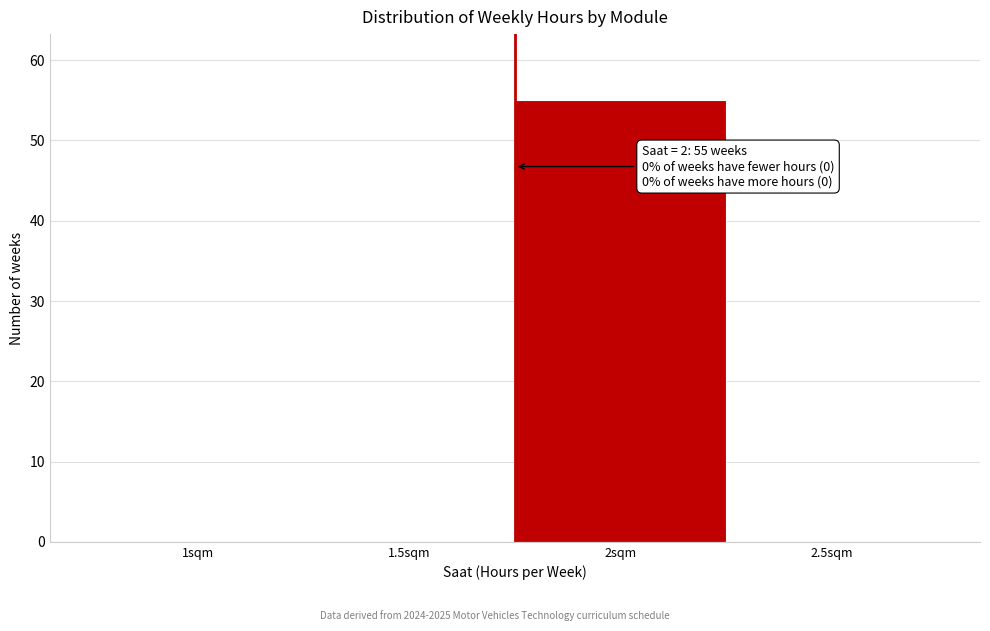

Reading left to right, extract all data points from this chart.

1sqm=0	1.5sqm=0	2sqm=55	2.5sqm=0